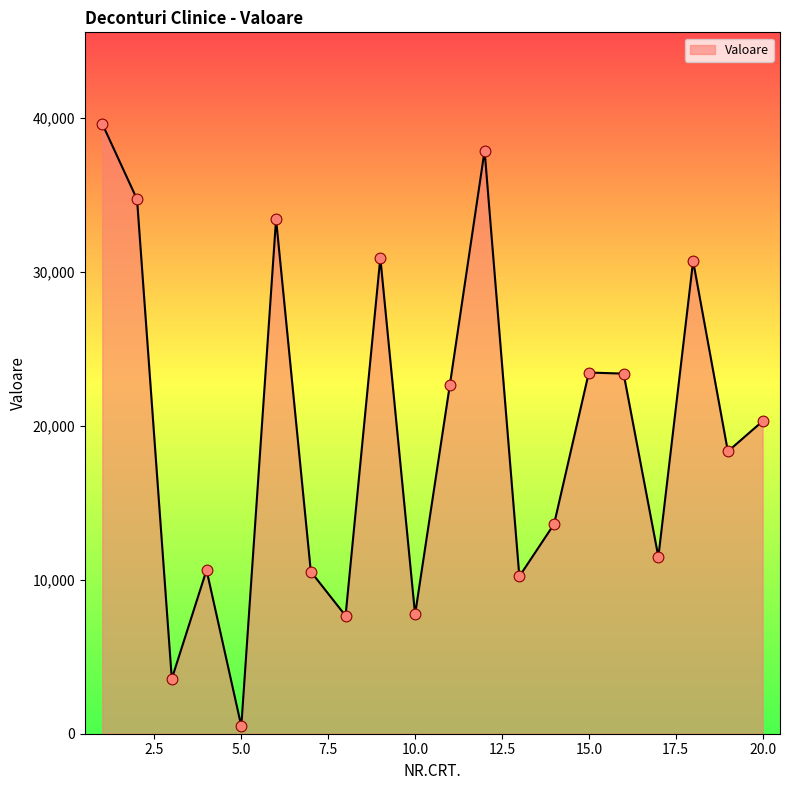

What is the maximum value shown in the chart?

39611.0